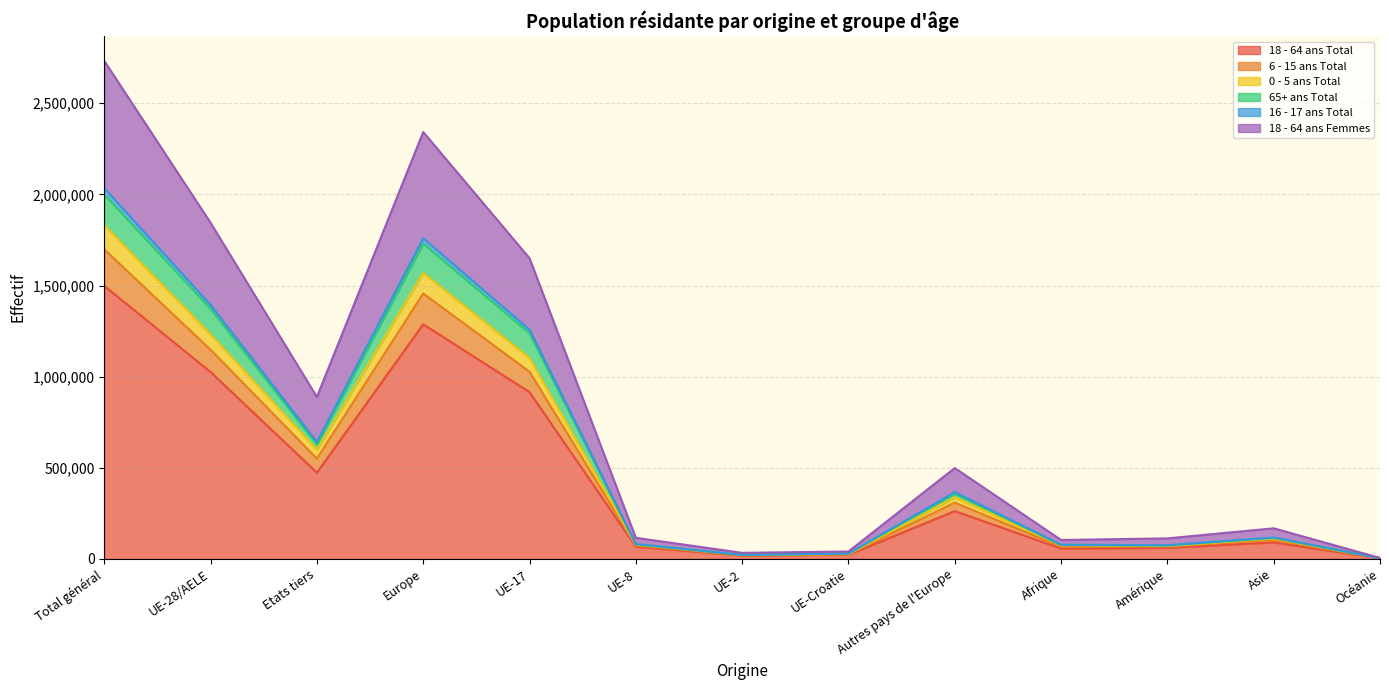

Which category has the lowest value in the 6 - 15 ans Total series?

Océanie